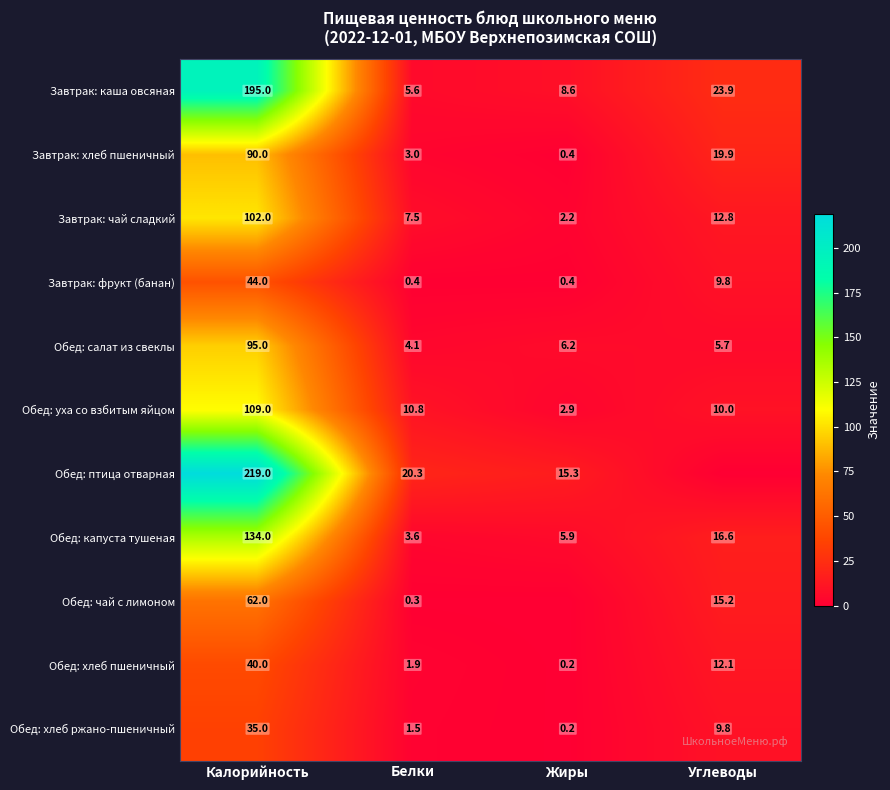

What is the maximum value shown in the chart?

219.0